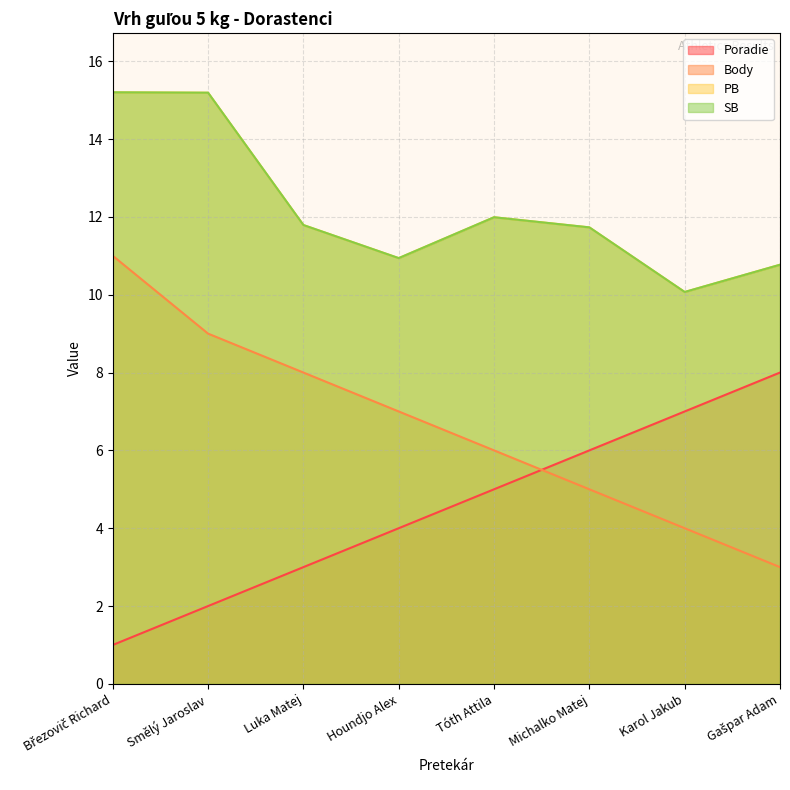

Where does the SB series first go above 11?

Březovič Richard